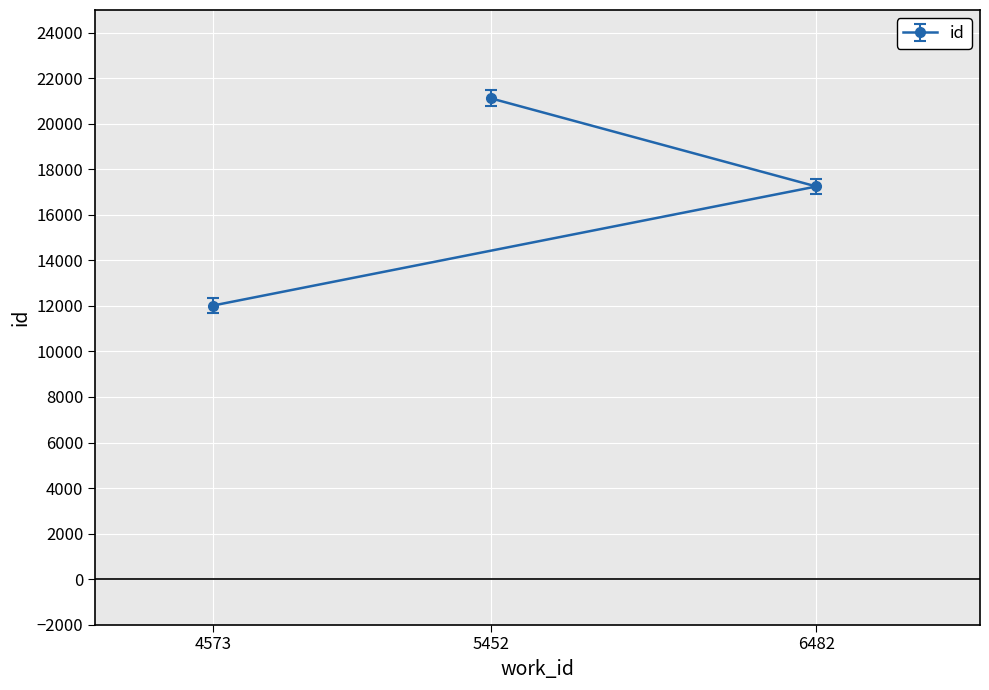

Reading left to right, transcribe all the data shown in this chart.

4573=12019	5452=21120	6482=17248